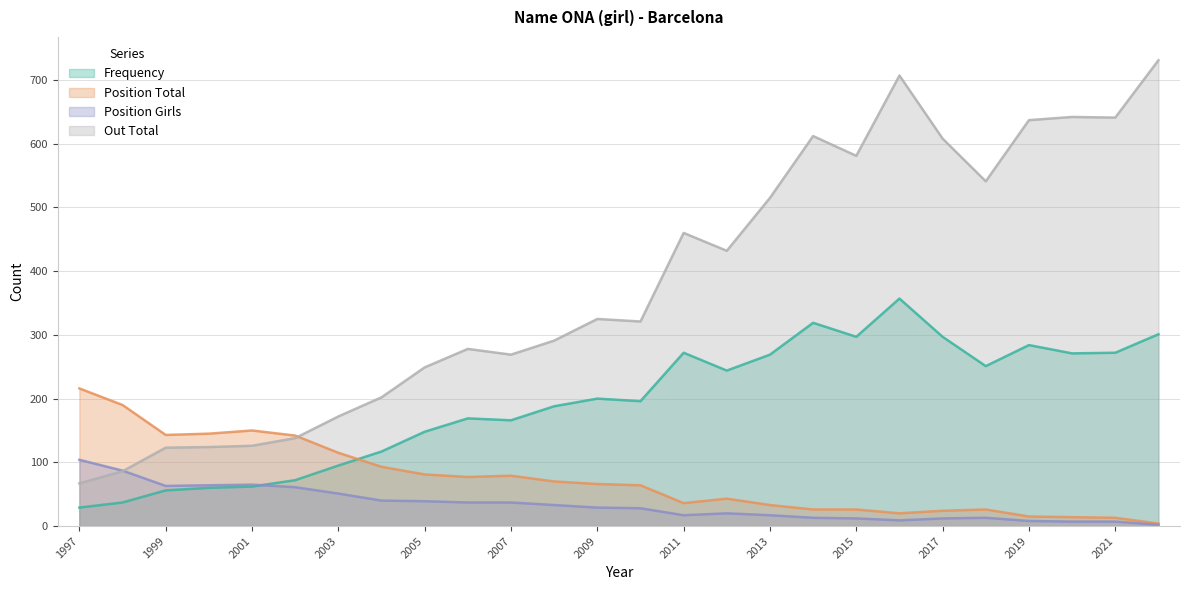

Is the value of Position Total at 2005 greater than the value of Out Total at 2012?

No